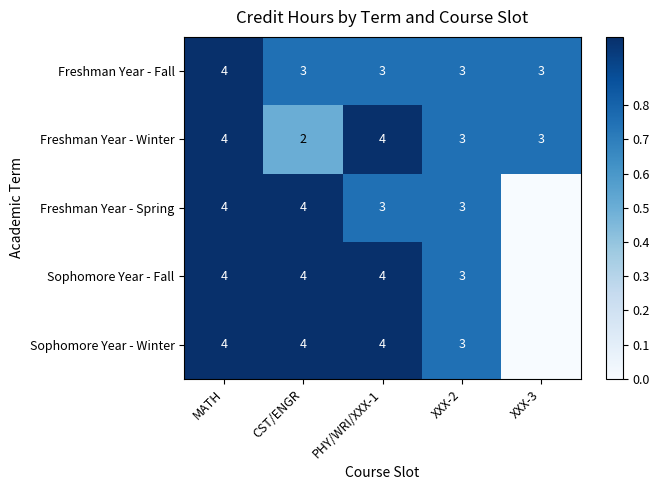

Is it true that Freshman Year - Spring equals 0.3 at CST/ENGR?

False